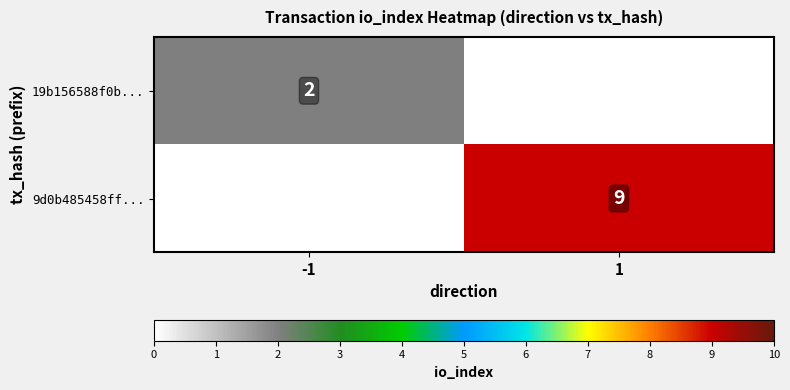

At how many categories does at least one series exceed 3?

1